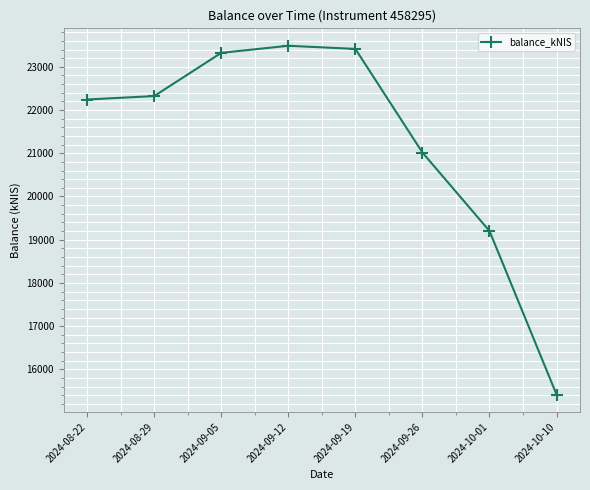

What position from the right is 2024-10-01?

2